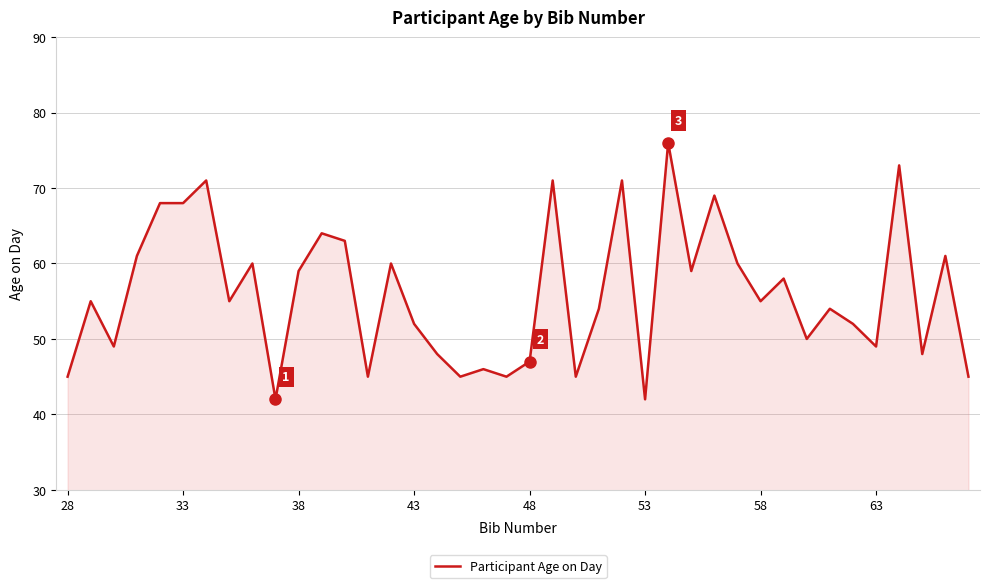

What is the sum of all values?

2240